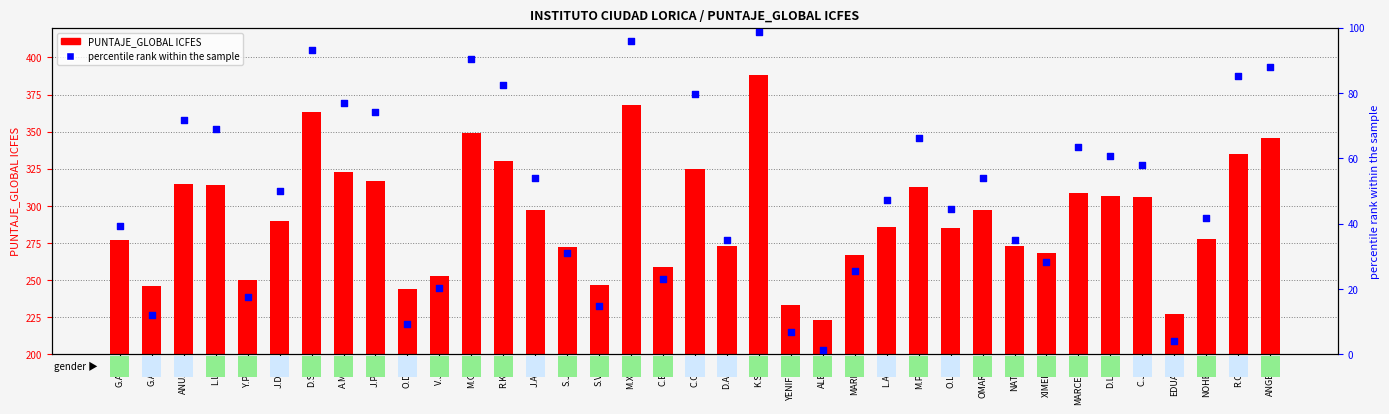

What are all the series names shown in the legend?

PUNTAJE_GLOBAL ICFES, percentile rank within the sample